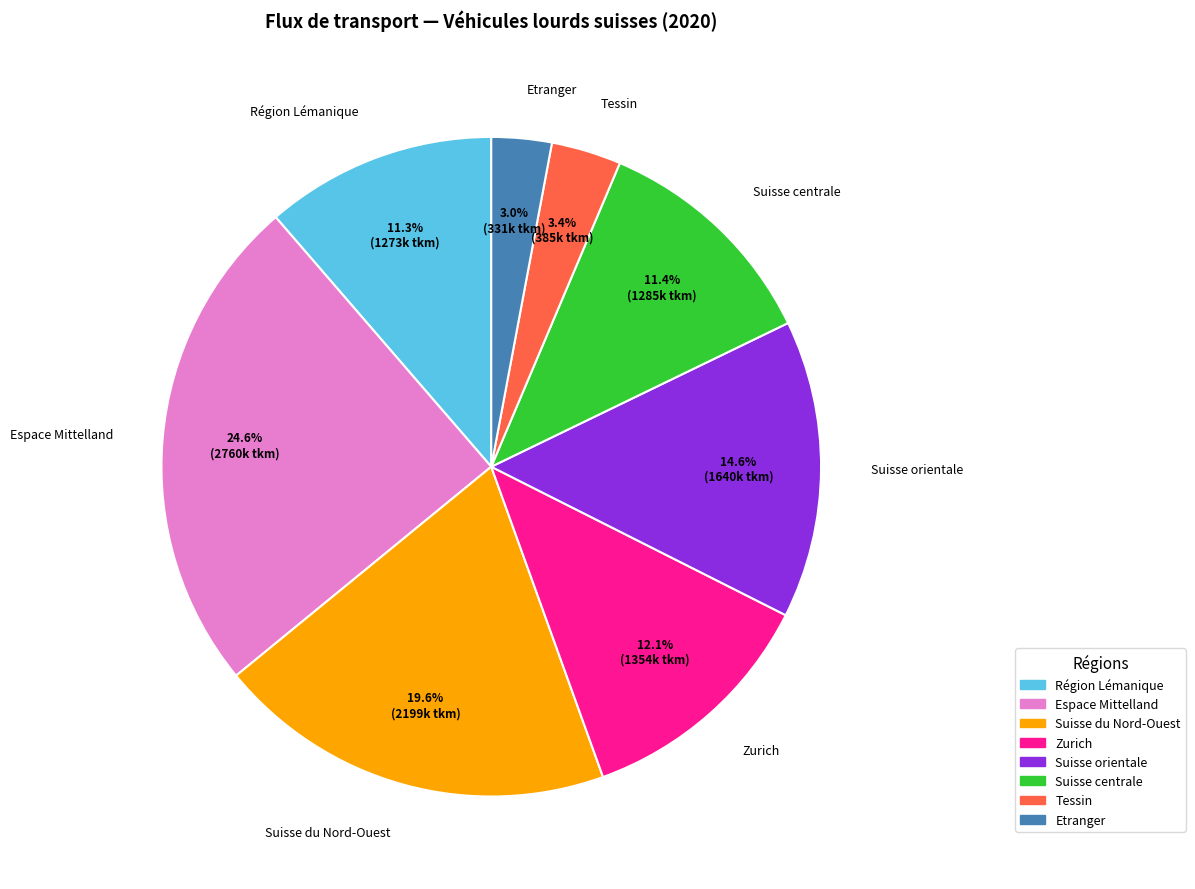

Combined, do Suisse du Nord-Ouest and Etranger account for over 50%?

No